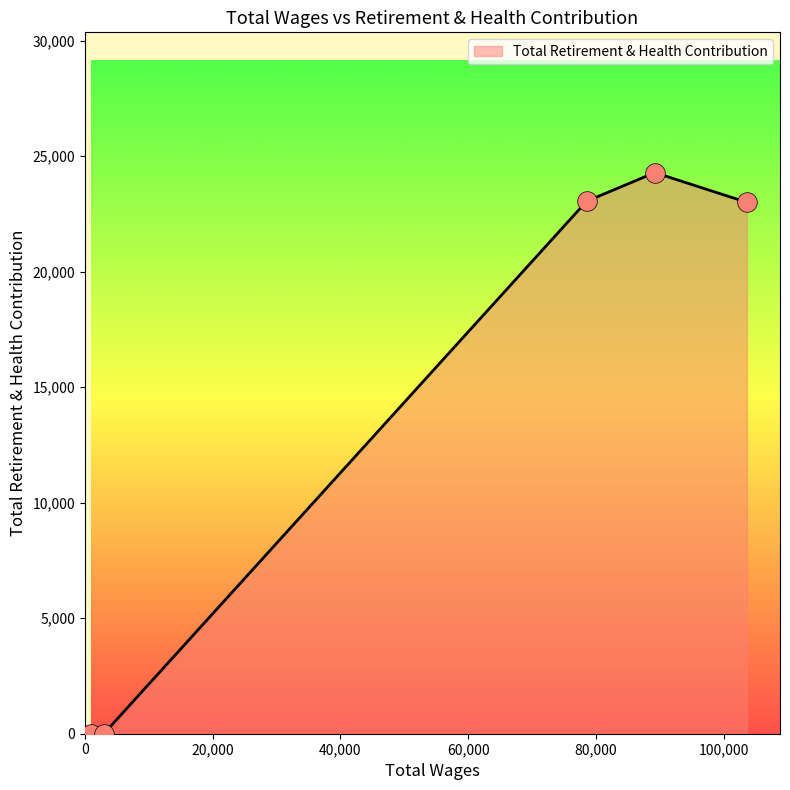

What is the average value?

14065